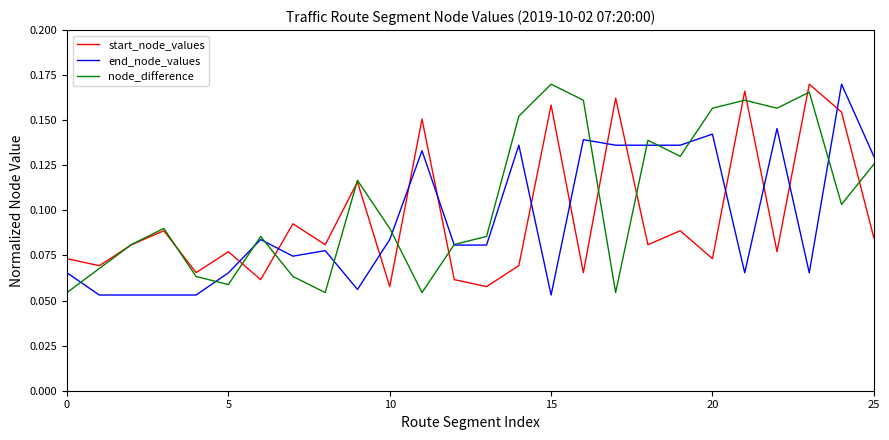

How many node_difference values are between 0 and 1?

26